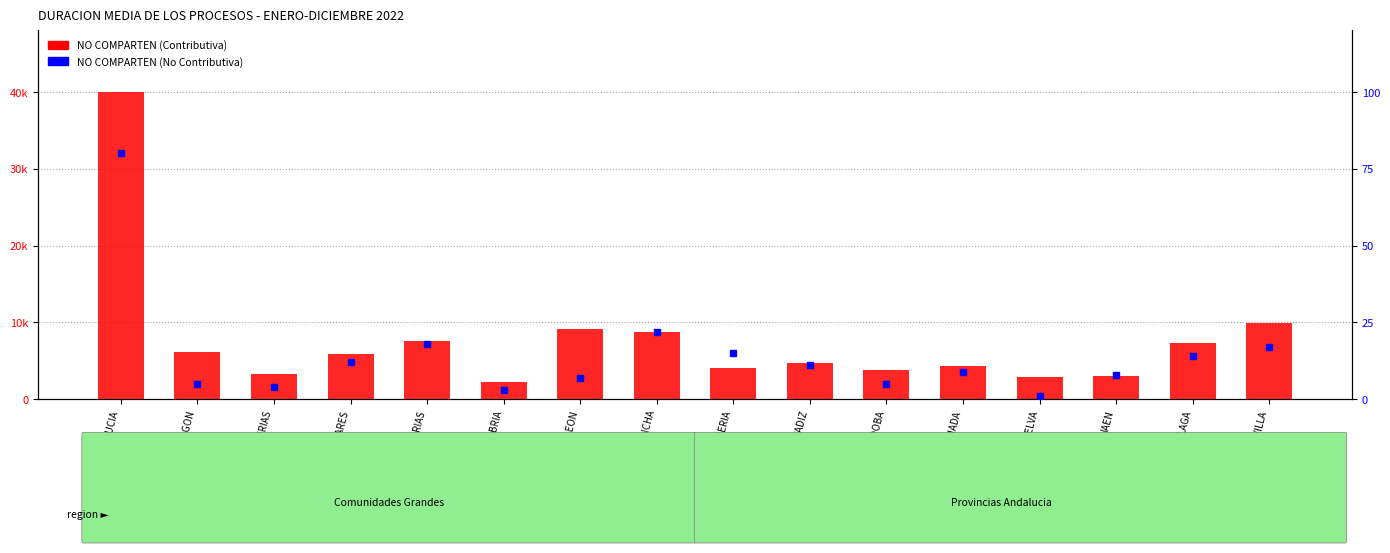

What is the smallest value displayed?

0.1